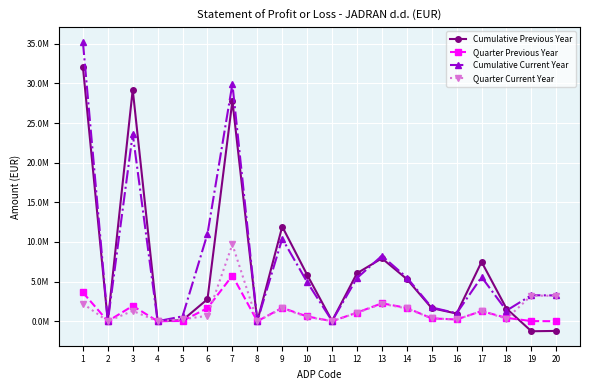

Does the chart have visible grid lines?

Yes